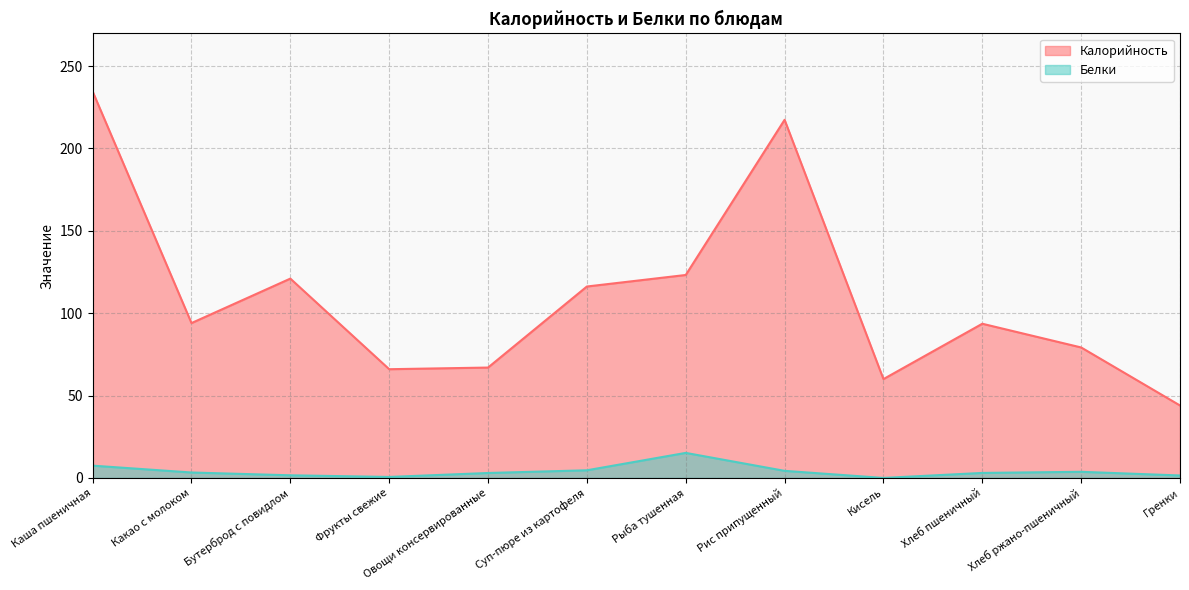

What is the difference between the second highest and minimum values in the Калорийность series?

173.4